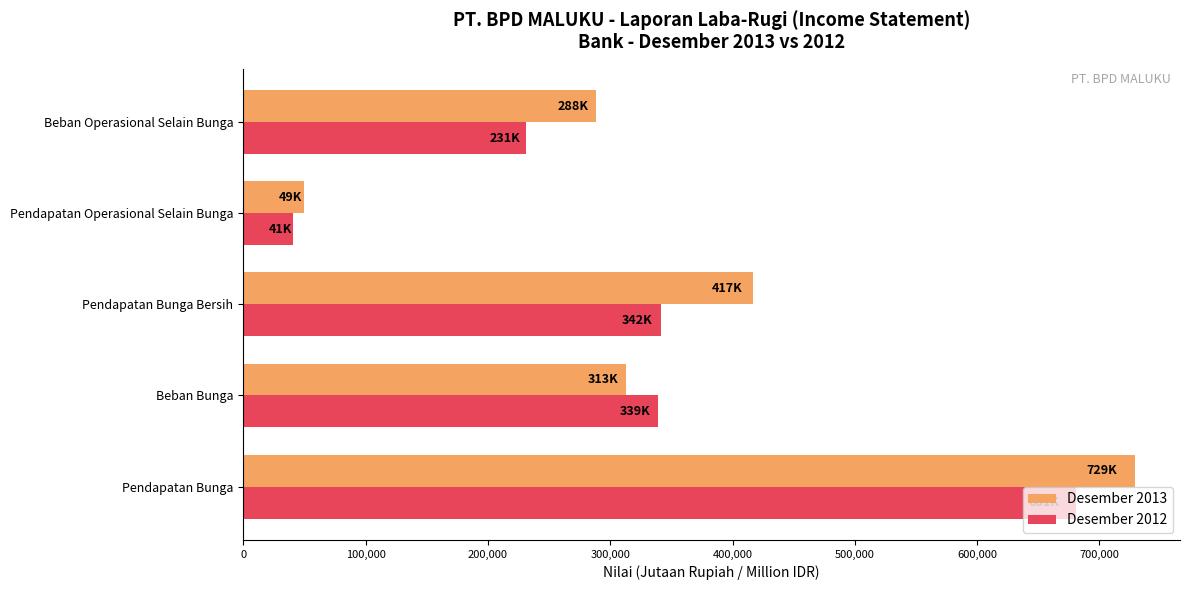

Rank the series by their maximum value, from lowest to highest.

Desember 2012, Desember 2013